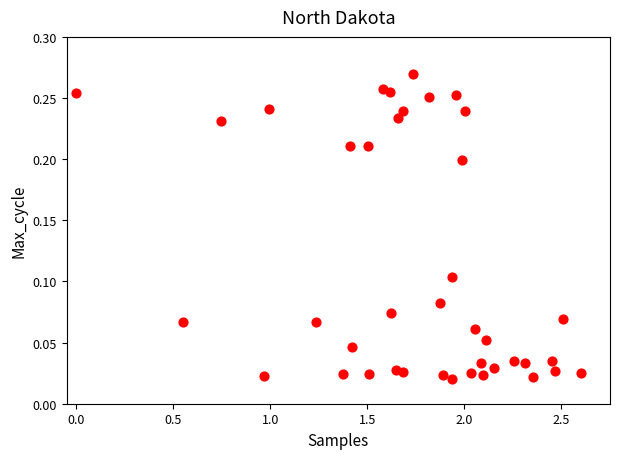

What is the range of X values (max minus min)?

2.6